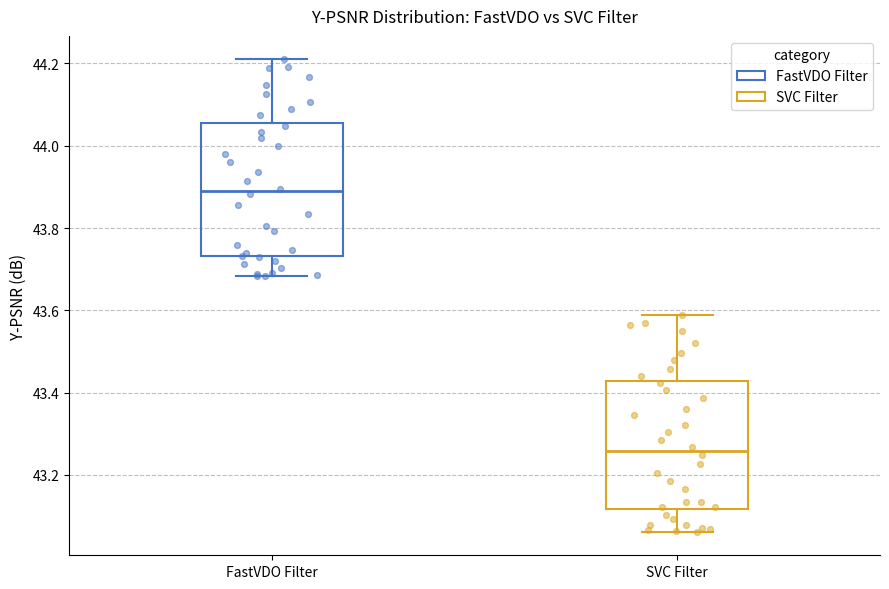

Where does the lower whisker of the box for SVC Filter end on the y-axis? The values are not printed on the chart, so give them approximately, as read against the axis.

43.06